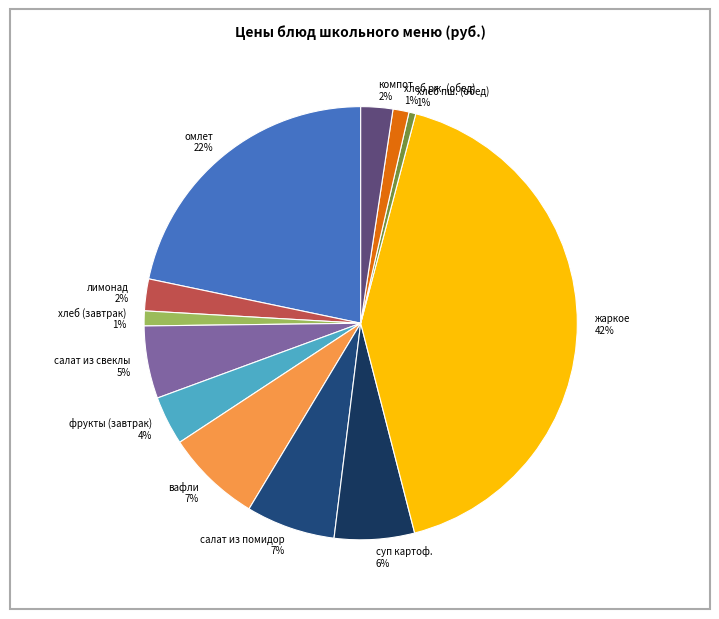

Do вафли and омлет together represent more than half of the pie?

No